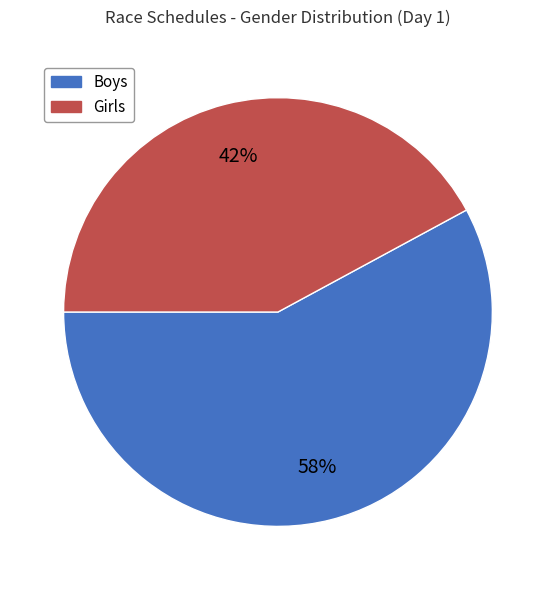

The Girls slice represents 42% of the pie. True or false?

True